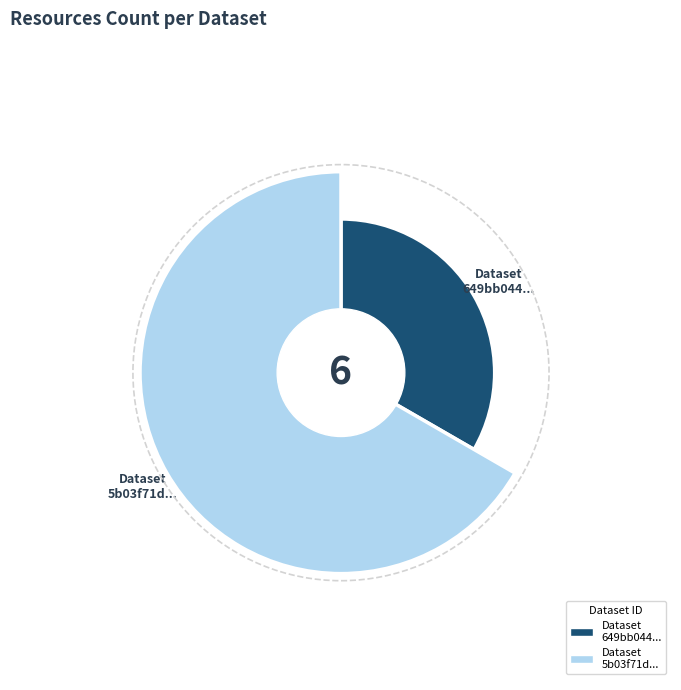

Combined, what portion of the pie is 5b03f71dc8d8c9229f4afa5b and 649bb044078190f89ce771a1?

100.0%